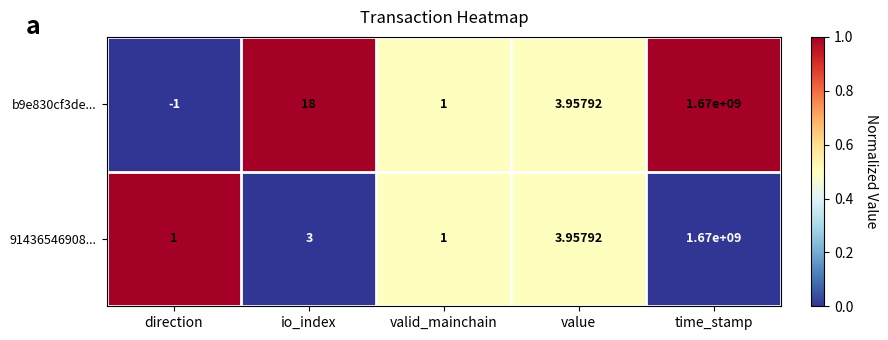

At which category is the sum across all series the highest?

time_stamp